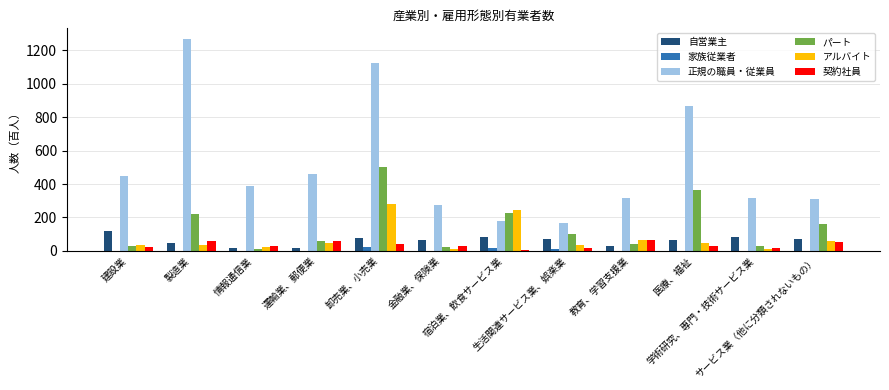

How many groups of bars are there?

12